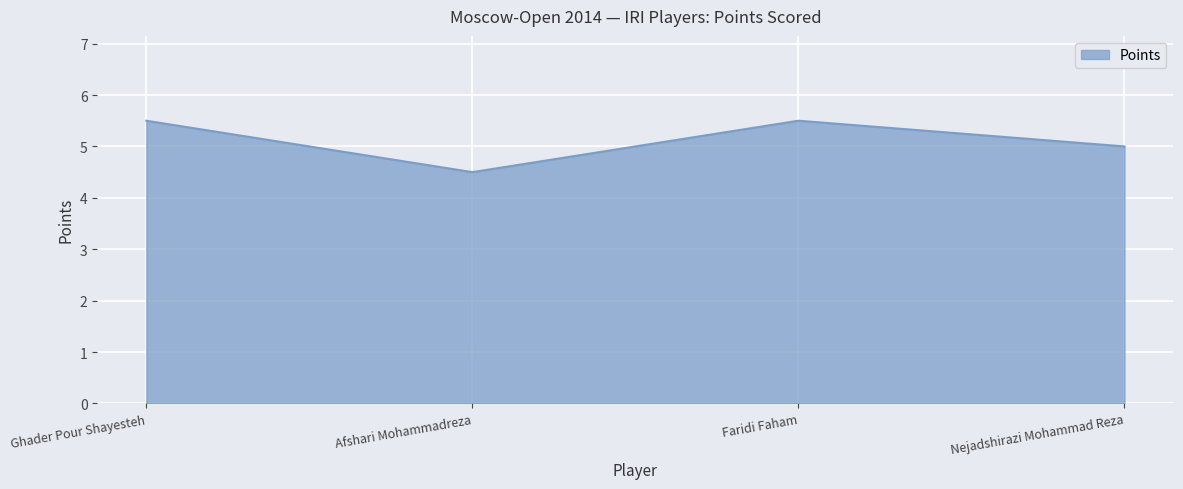

At which category does the chart reach its minimum across all series?

Afshari Mohammadreza